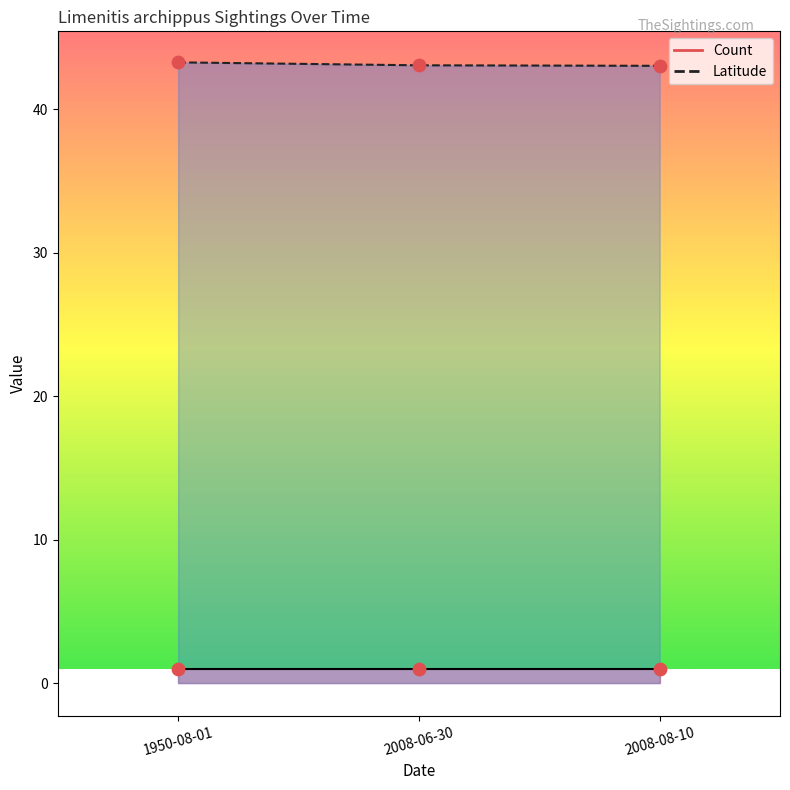

Approximately how many times larger is the value at 1950-08-01 compared to 2008-08-10?

1.0